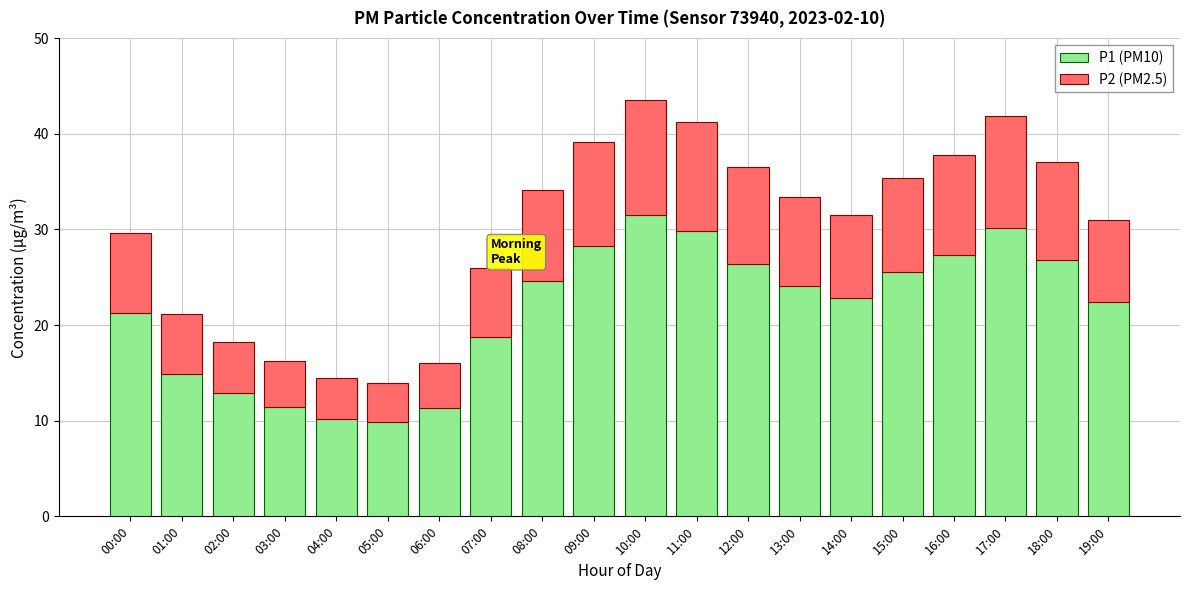

The P1 (PM10) series shows 21.2 at 00:00. True or false?

True